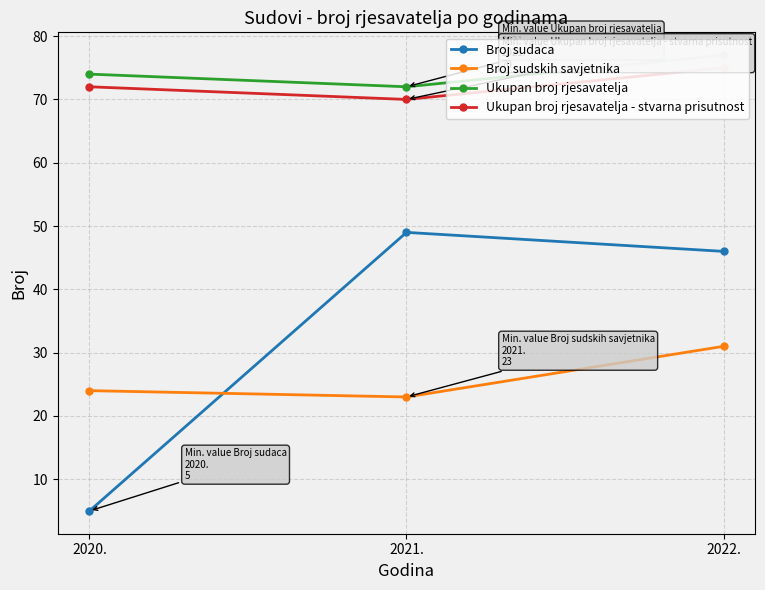

Count the number of data series in this chart.

4